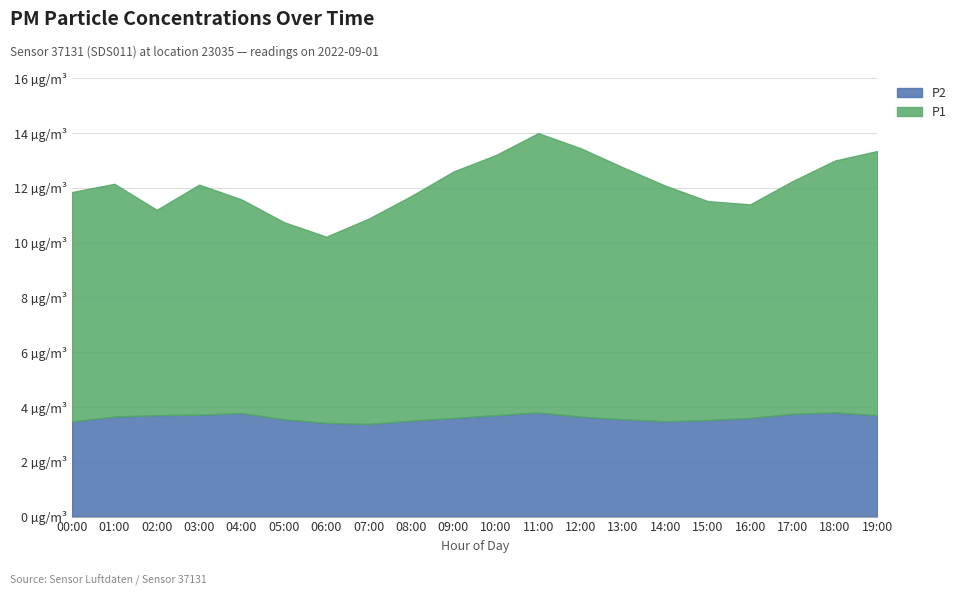

Count the number of categories in the chart.

20